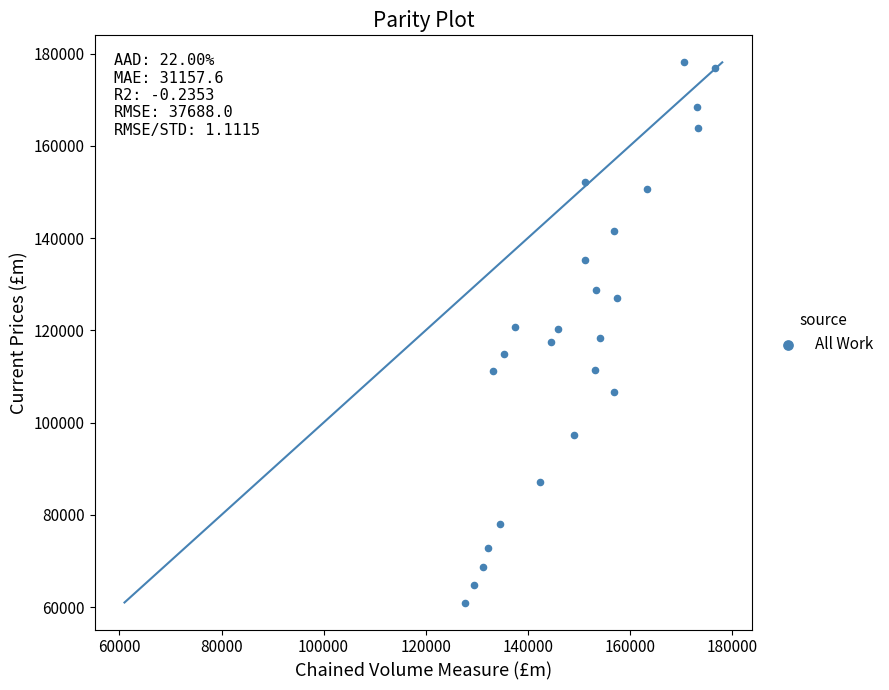

What is the range of Y values (max minus min)?

117103